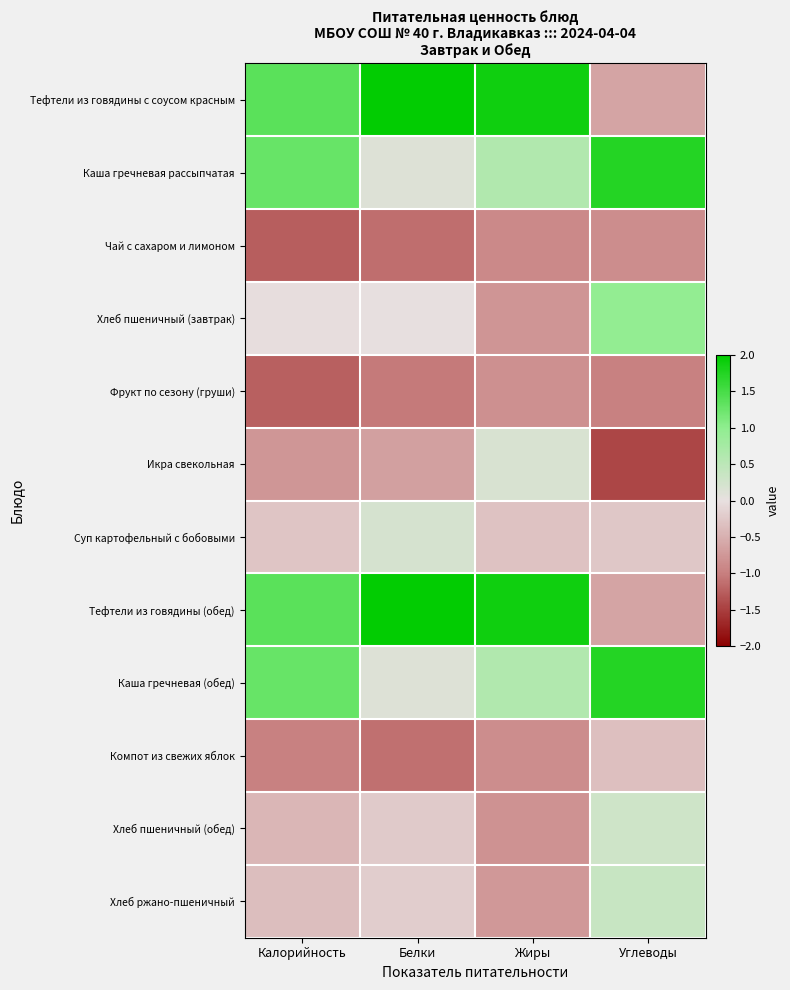

At how many categories does at least one series exceed 0?

4